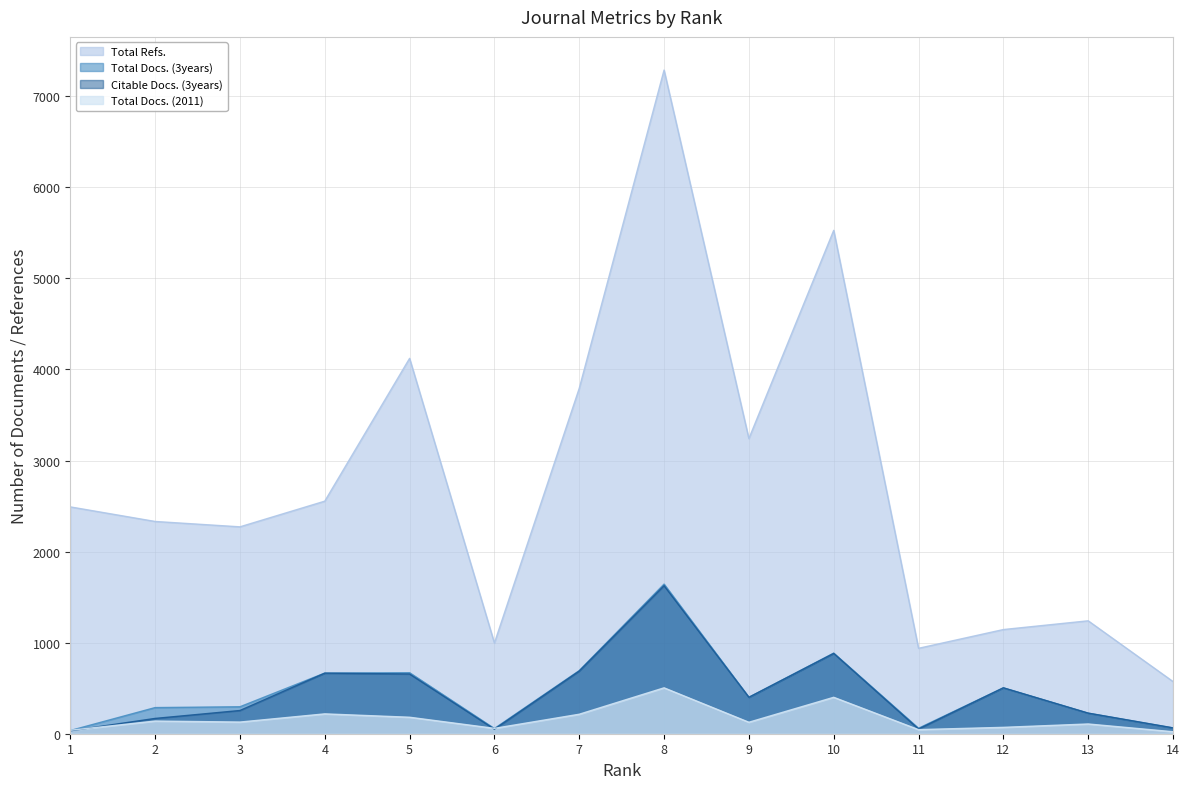

Between 6 and 9, which series saw the biggest shift?

Total Refs.